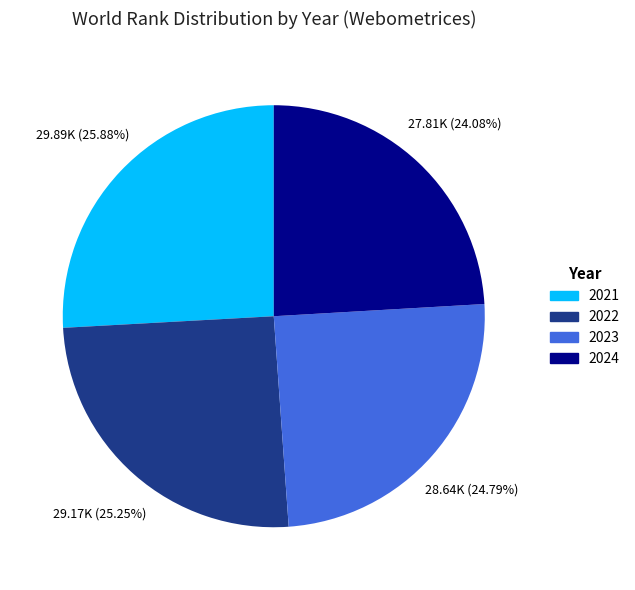

To the nearest percent, what percentage of the pie is 2023?

25%